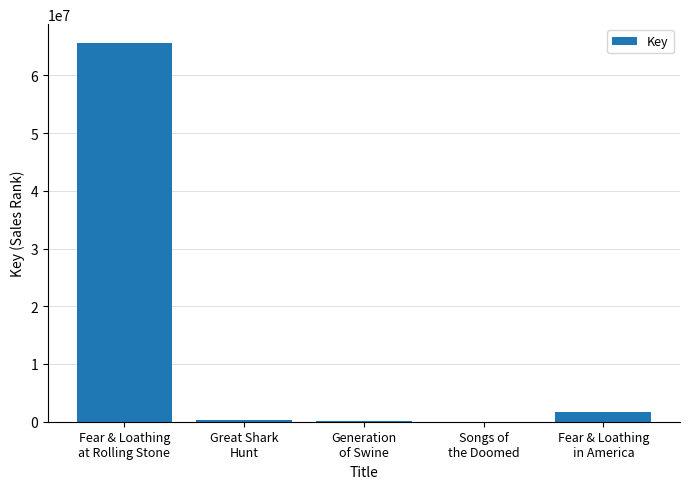

What is the maximum value shown in the chart?

65579080